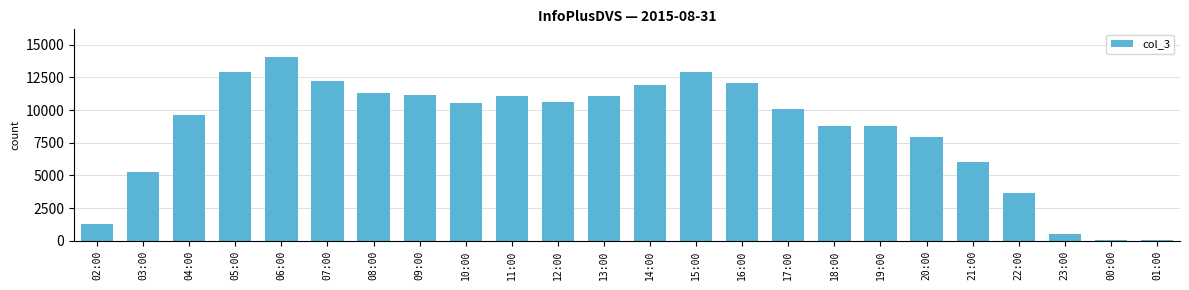

What is the sum of all values?

203779